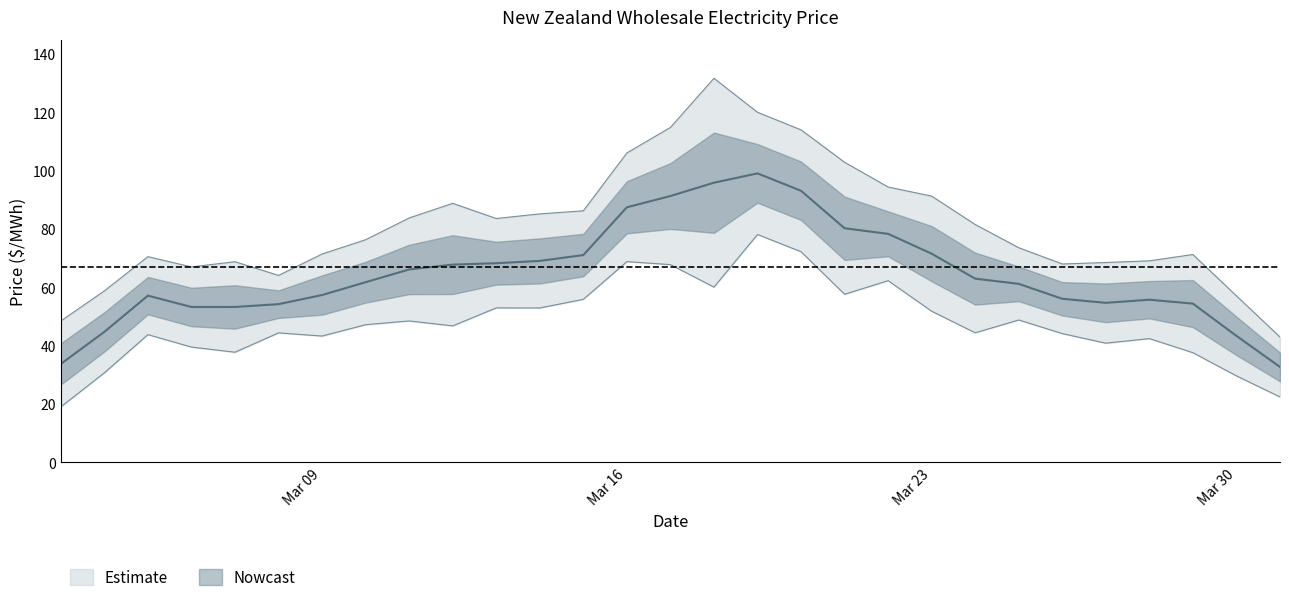

How many values are below 61?

14